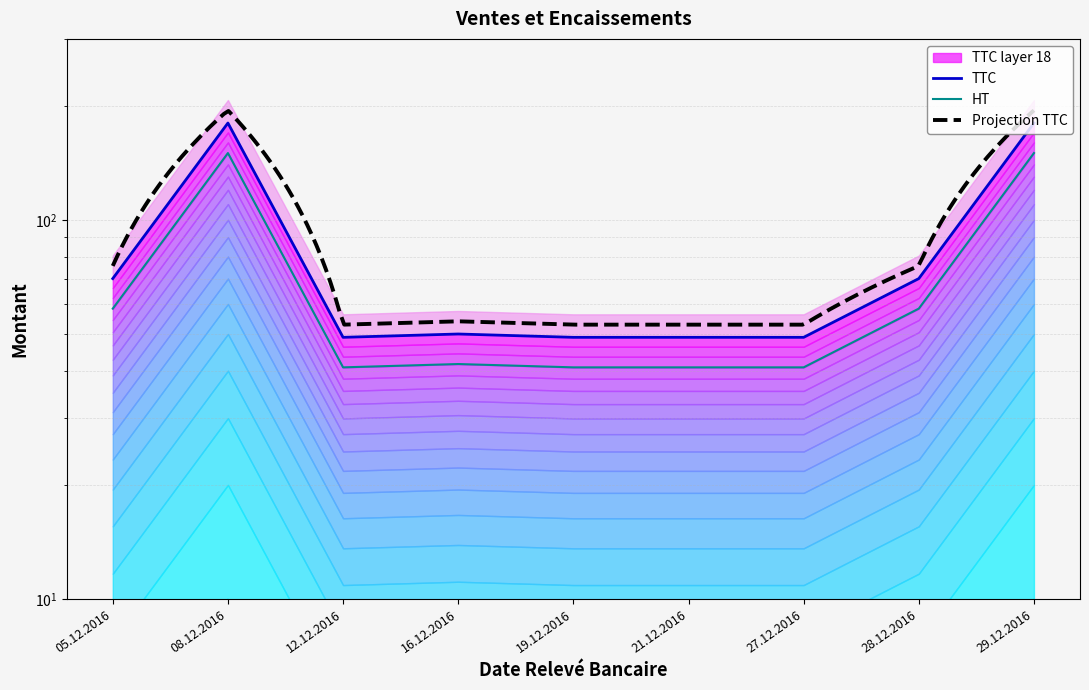

How many data points in TTC are less than 50?

4